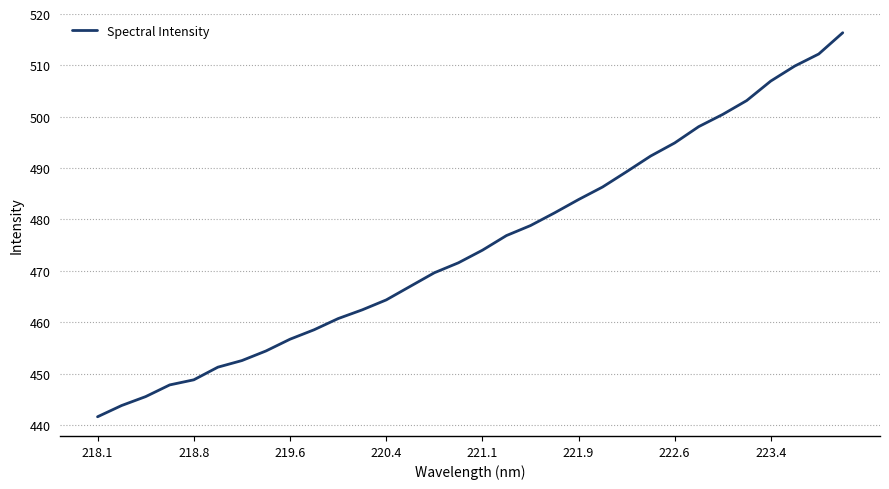

What is the smallest value displayed?

441.6